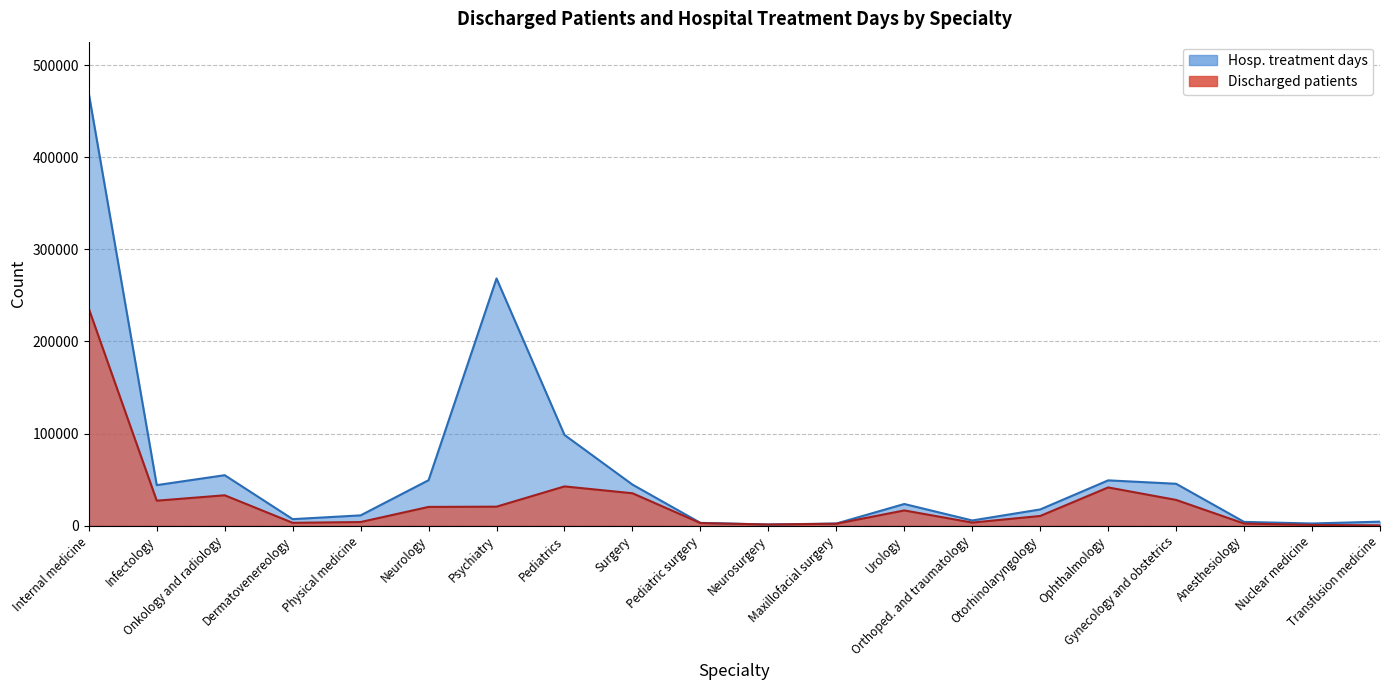

What is the value of the Hosp. treatment days point at the 5th from the left?

11265